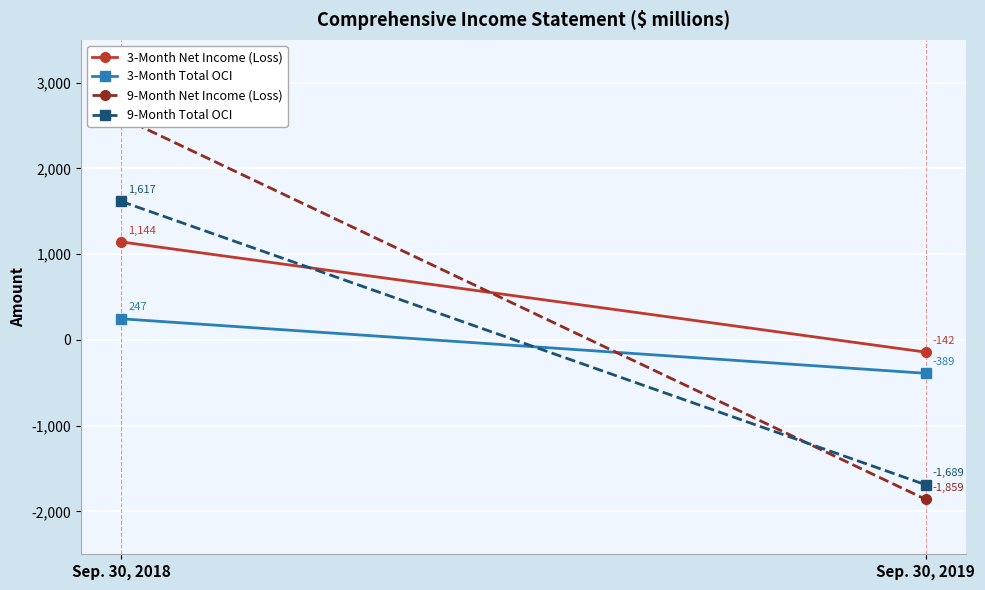

What is the maximum value shown in the chart?

2599